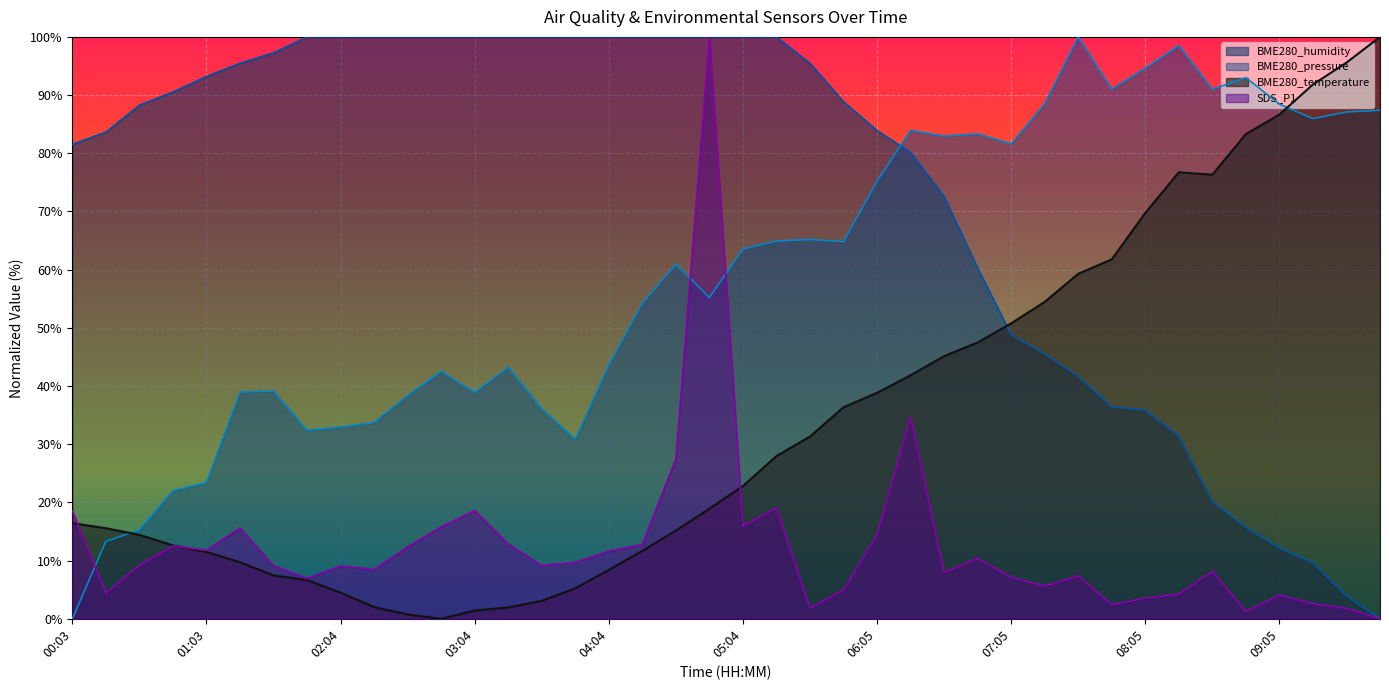

Which series has the widest spread of values?

BME280_pressure